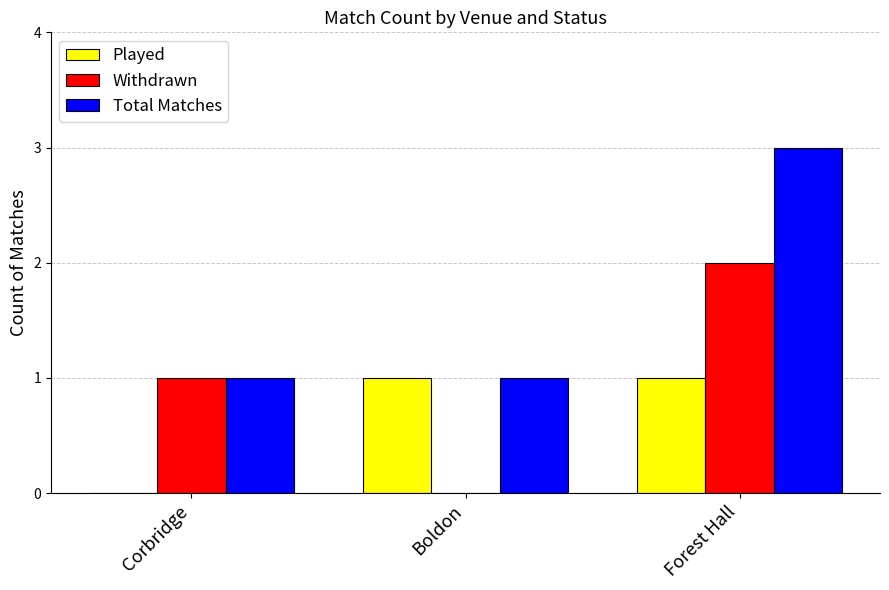

What is the greatest value displayed?

3